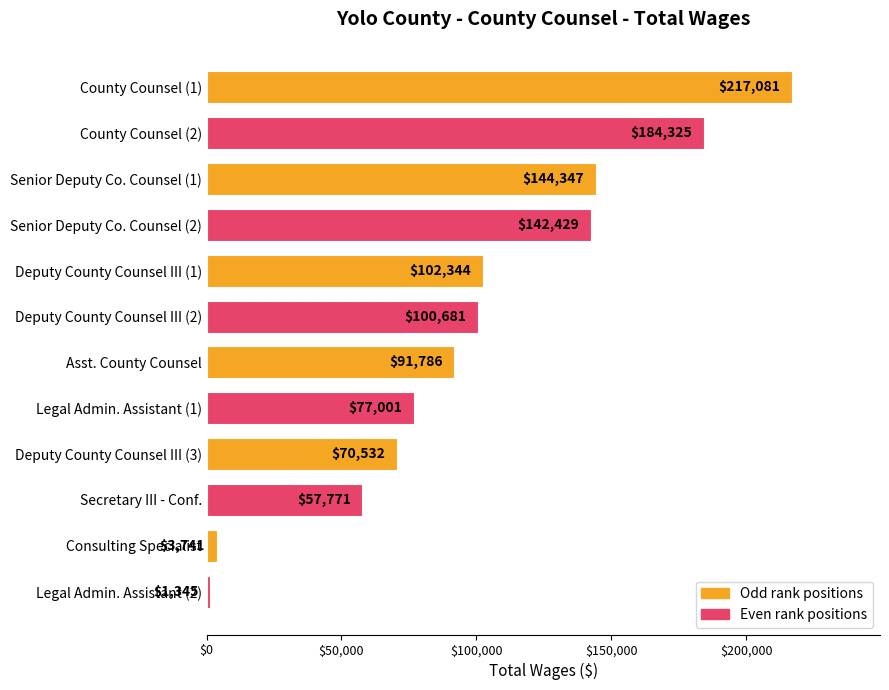

What is the label of the 7th bar from the bottom?

Deputy County Counsel III (2)